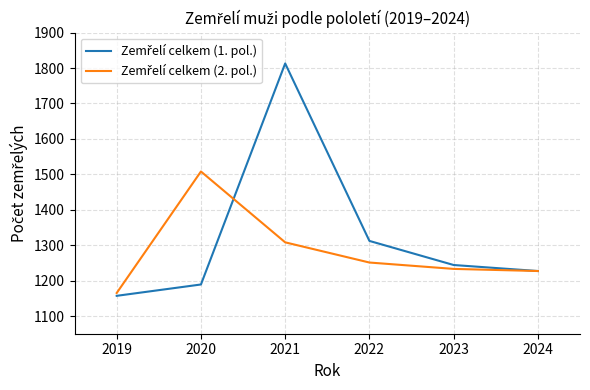

What is the spread (max minus min) of values at 2022?

61